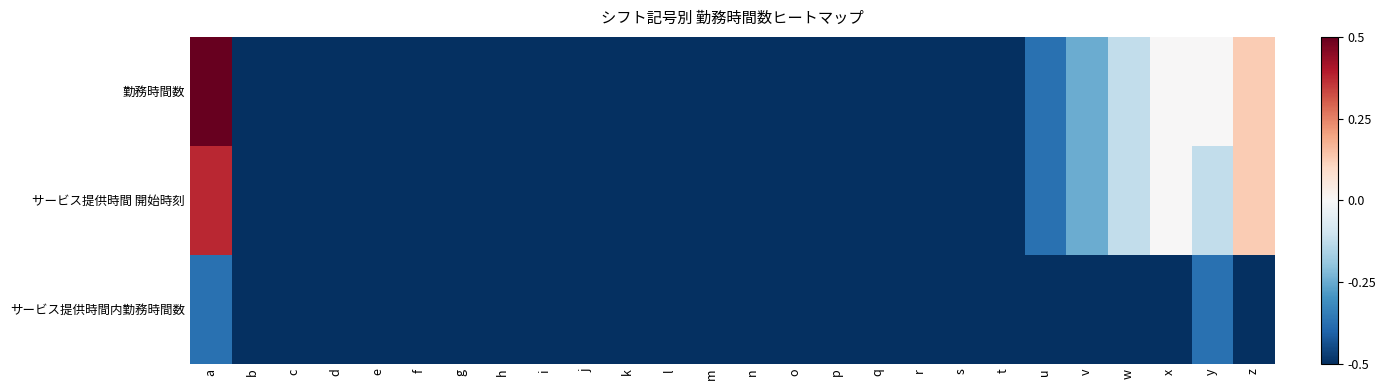

What is the difference between the highest and lowest values at x?

0.5